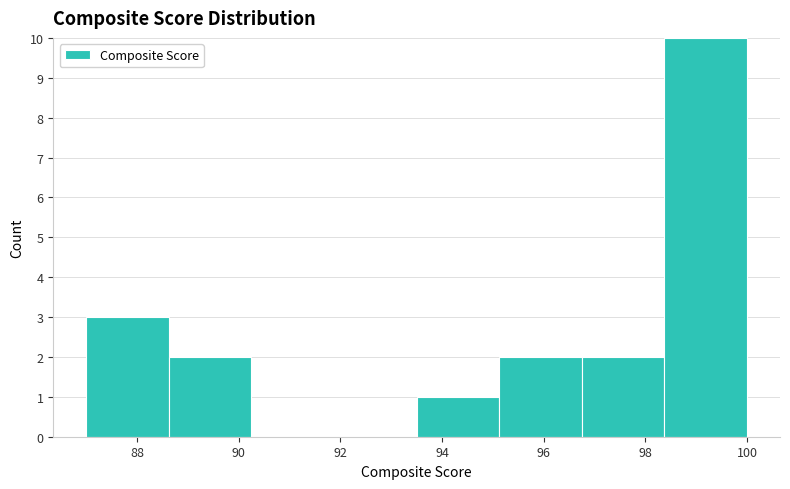

Which range on the x-axis has the tallest bar?

98.4 to 100.0